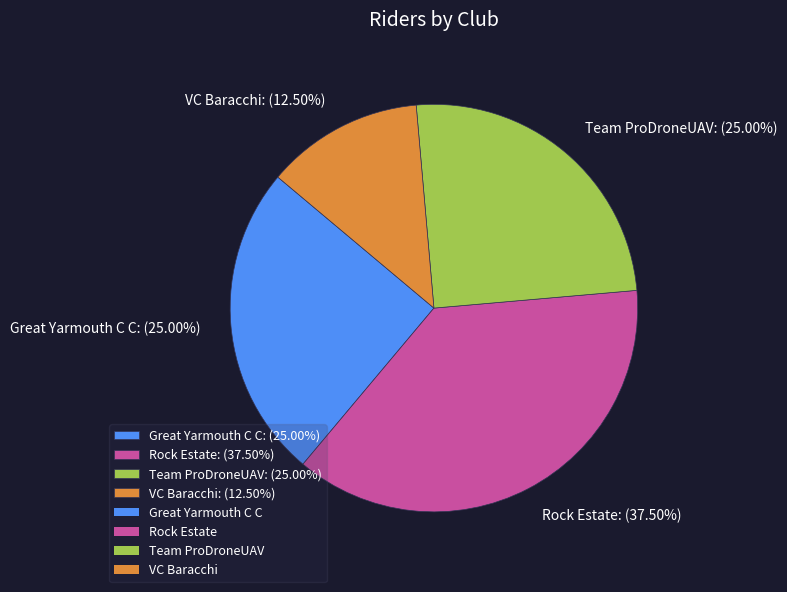

Do Rock Estate and Team ProDroneUAV together represent more than half of the pie?

Yes